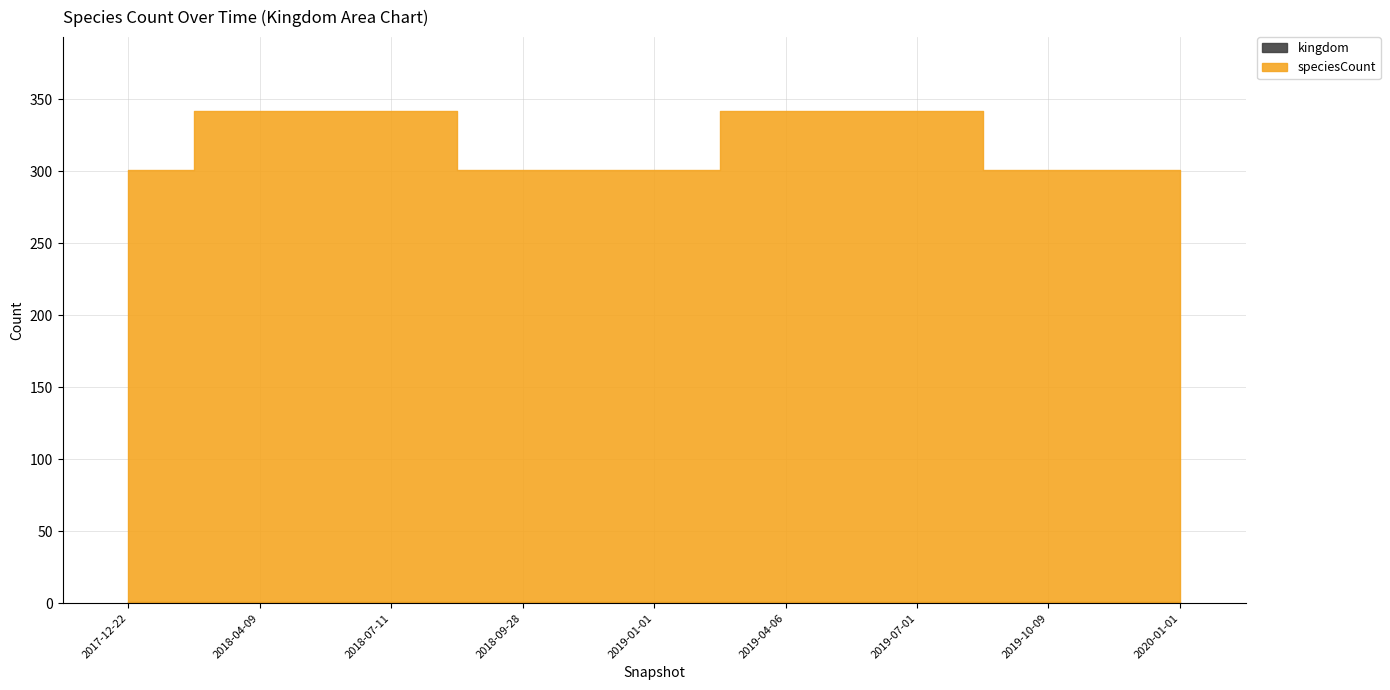

What is the sum of the kingdom values at 2019-10-09 and 2019-04-06?

2